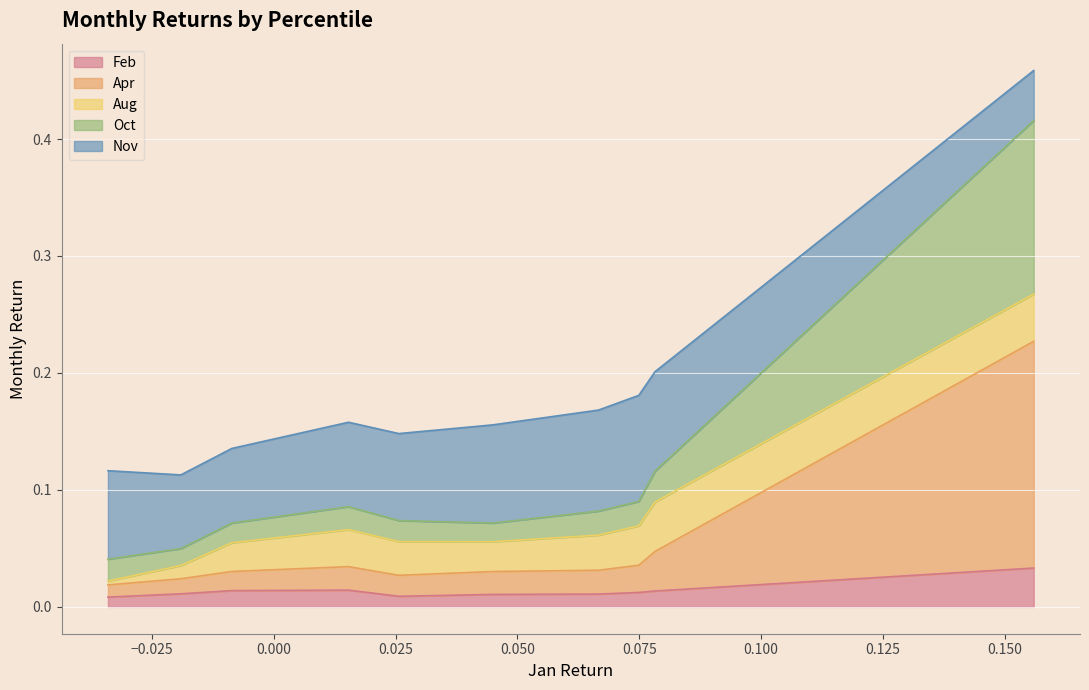

True or false: Feb has a value of 0.0 at pct95.

False